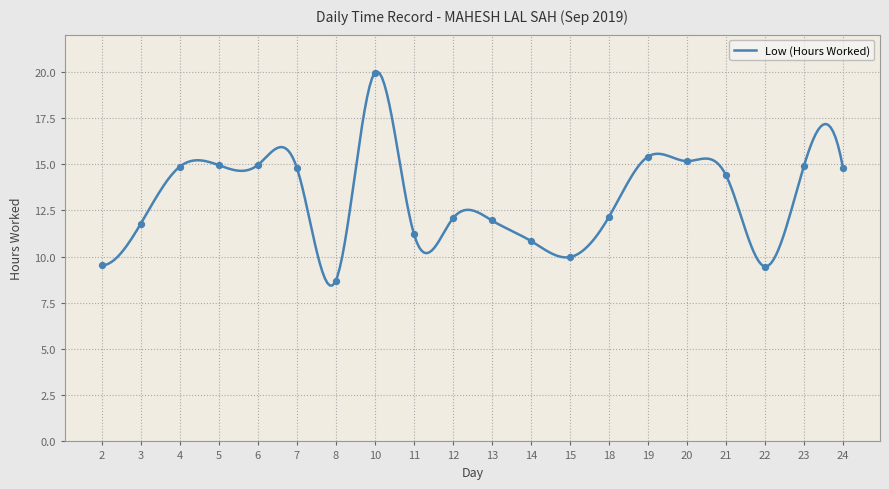

What is the change in value from 3 to 18?

+0.4